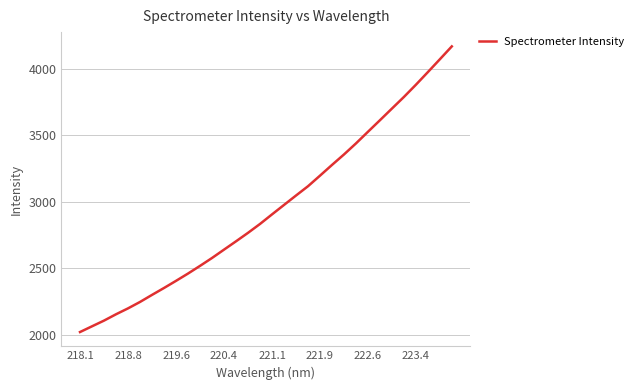

What is the maximum value shown in the chart?

4168.5